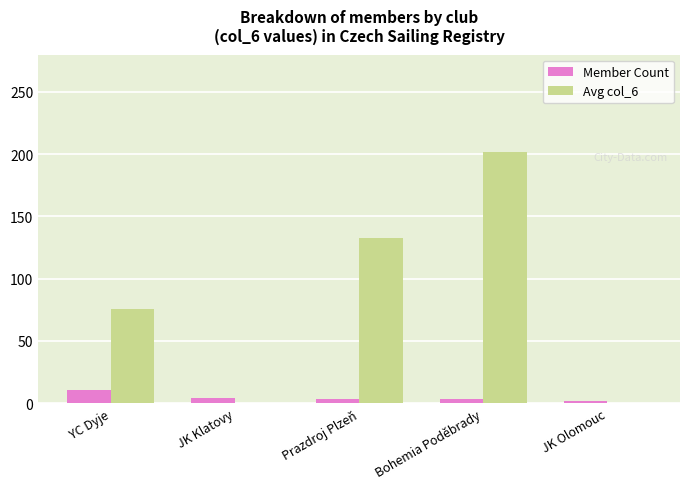

What value does the Member Count series have at YC Dyje?

11